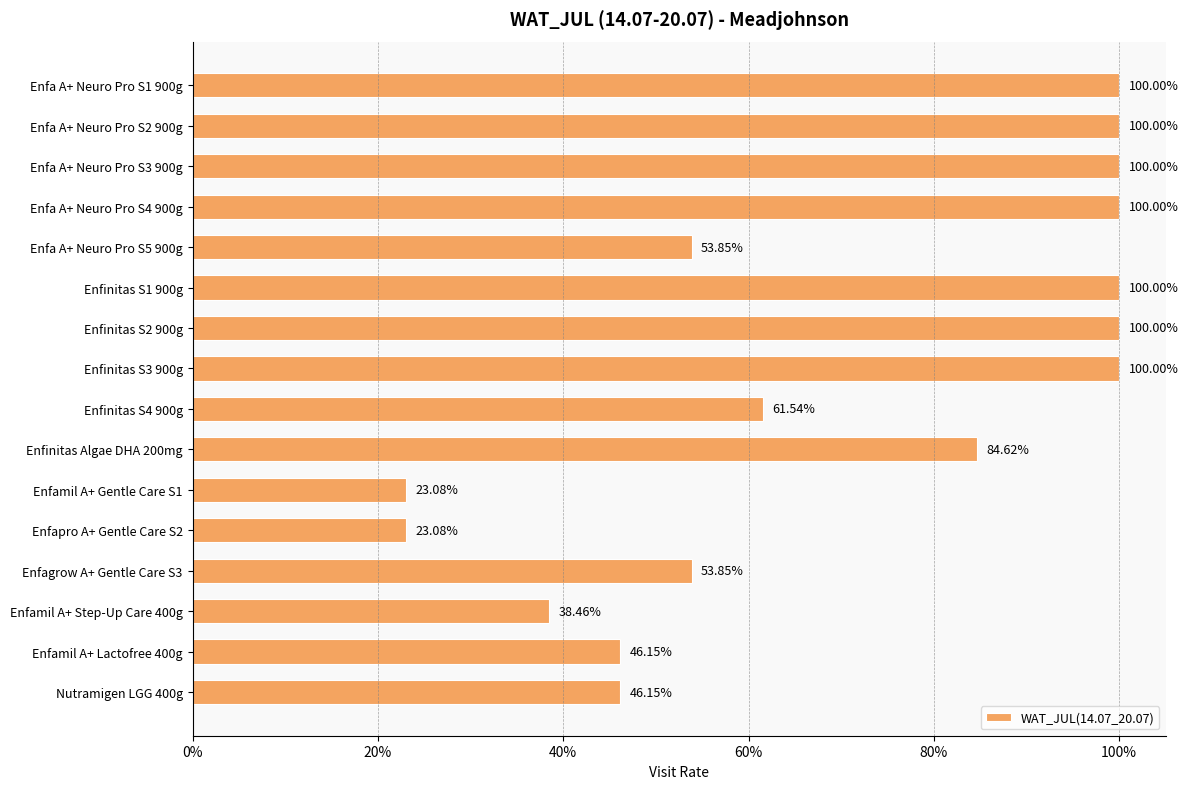

Does the chart contain any negative values?

No